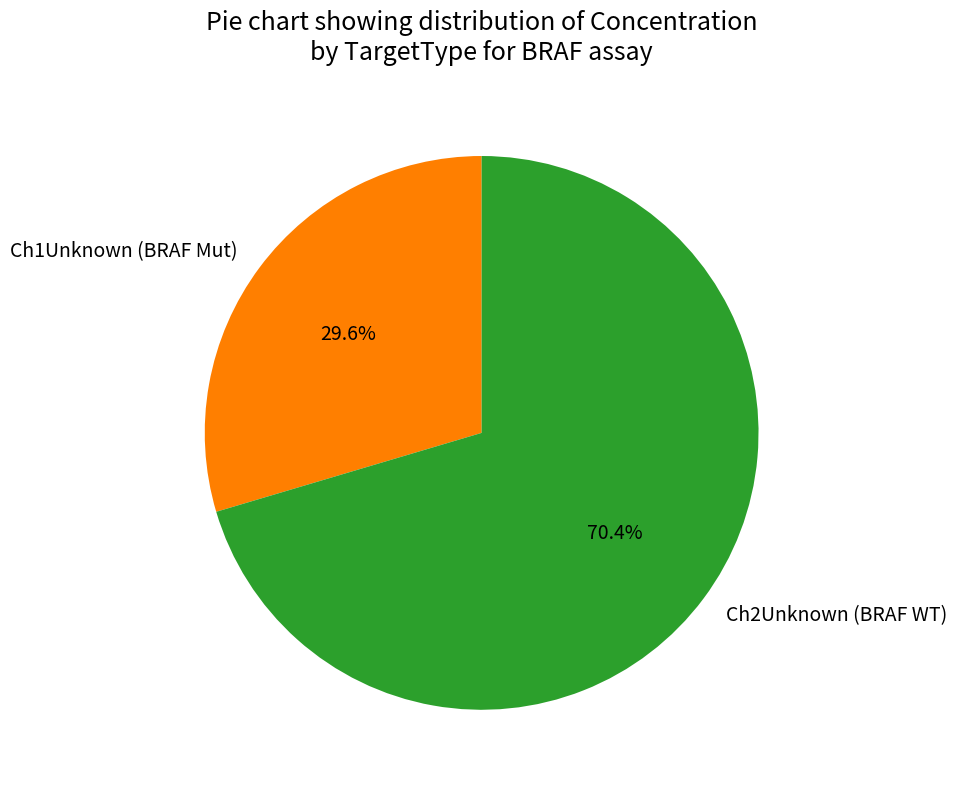

Is it true that Ch2Unknown (BRAF WT) is 70% of the pie?

True